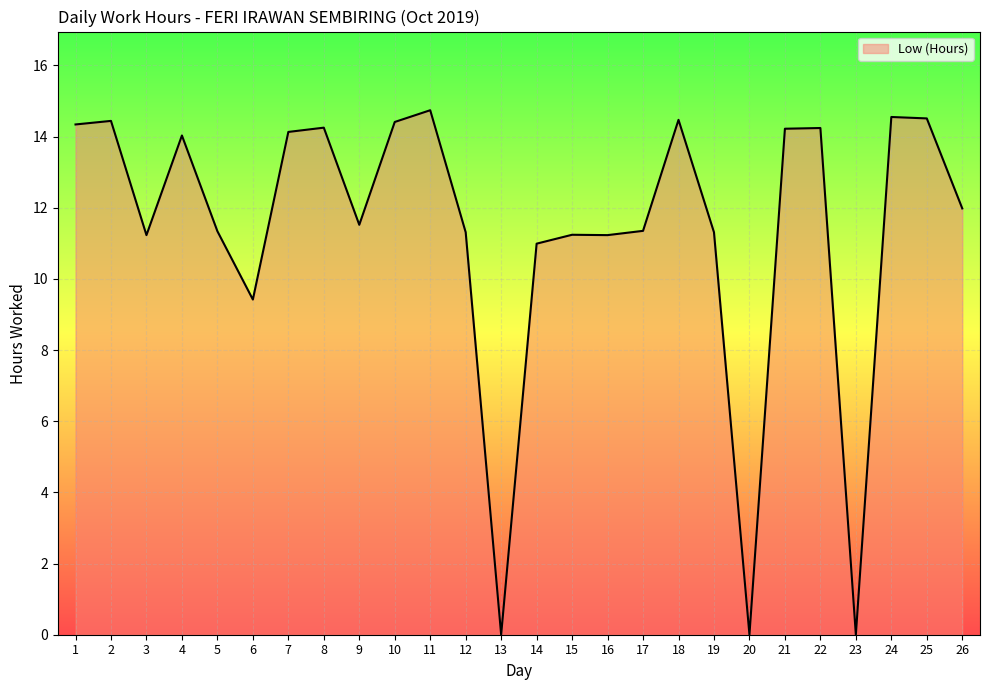

Is it true that the value at 23 is -4.7?

False